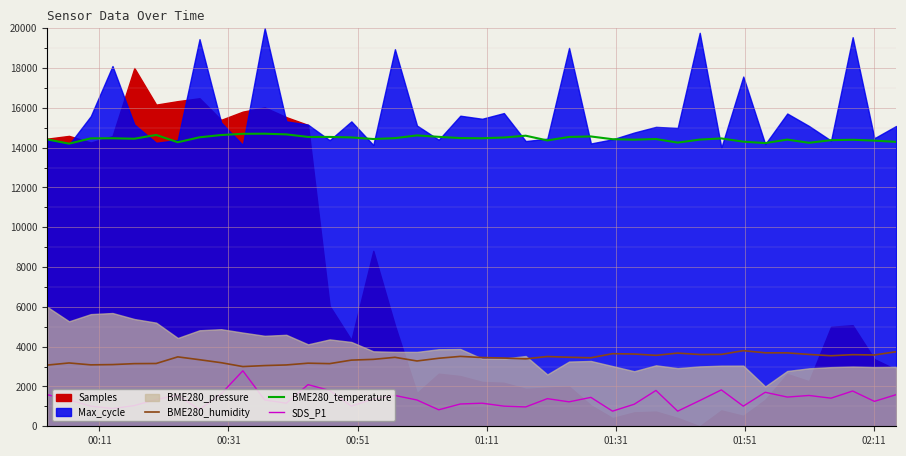

What is the value of the SDS_P1 point at the 24th from the left?

1388.0